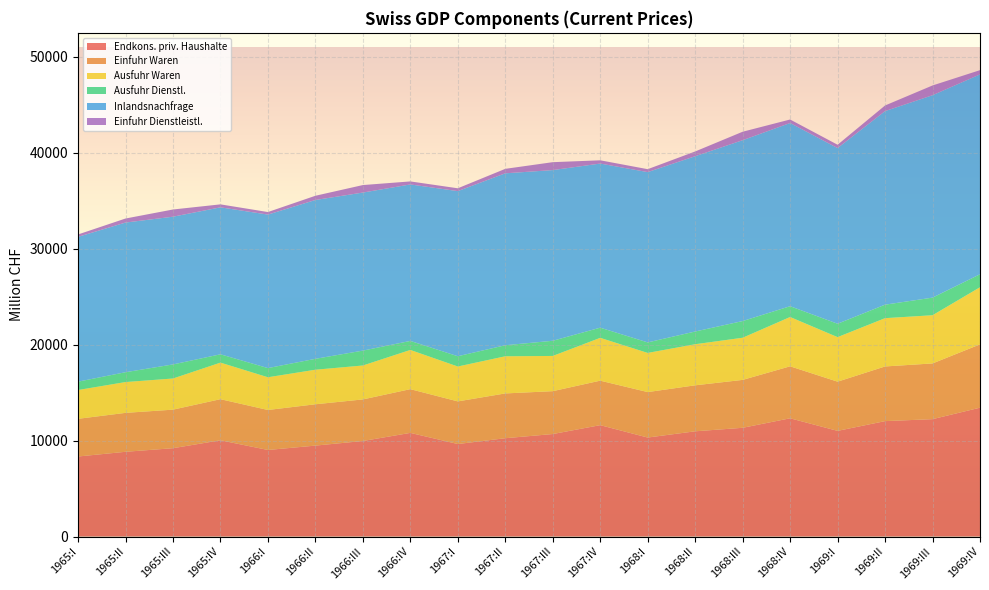

Reading left to right, extract all data points from this chart.

Endkons. priv. Haushalte: 1965:I=8335	1965:II=8825	1965:III=9200	1965:IV=10025	1966:I=9015	1966:II=9470	1966:III=9950	1966:IV=10795	1967:I=9635	1967:II=10240	1967:III=10675	1967:IV=11600	1968:I=10310	1968:II=10960	1968:III=11325	1968:IV=12315	1969:I=11005	1969:II=12020	1969:III=12225	1969:IV=13420
Einfuhr Waren: 1965:I=3925	1965:II=4055	1965:III=4015	1965:IV=4280	1966:I=4165	1966:II=4305	1966:III=4330	1966:IV=4555	1967:I=4440	1967:II=4665	1967:III=4465	1967:IV=4635	1968:I=4735	1968:II=4790	1968:III=4990	1968:IV=5415	1969:I=5125	1969:II=5695	1969:III=5805	1969:IV=6595
Ausfuhr Waren: 1965:I=3000	1965:II=3210	1965:III=3245	1965:IV=3810	1966:I=3410	1966:II=3600	1966:III=3535	1966:IV=4085	1967:I=3635	1967:II=3870	1967:III=3670	1967:IV=4460	1968:I=4080	1968:II=4280	1968:III=4390	1968:IV=5135	1969:I=4640	1969:II=5030	1969:III=5020	1969:IV=5950
Ausfuhr Dienstl.: 1965:I=870	1965:II=1025	1965:III=1465	1965:IV=865	1966:I=955	1966:II=1135	1966:III=1550	1966:IV=940	1967:I=1070	1967:II=1150	1967:III=1580	1967:IV=1060	1968:I=1095	1968:II=1325	1968:III=1740	1968:IV=1125	1969:I=1395	1969:II=1405	1969:III=1835	1969:IV=1355
Inlandsnachfrage: 1965:I=15085	1965:II=15590	1965:III=15390	1965:IV=15310	1966:I=15990	1966:II=16545	1966:III=16465	1966:IV=16300	1967:I=17200	1967:II=17910	1967:III=17780	1967:IV=17095	1968:I=17740	1968:II=18260	1968:III=18840	1968:IV=19085	1969:I=18300	1969:II=20165	1969:III=21085	1969:IV=20820
Einfuhr Dienstleistl.: 1965:I=250	1965:II=420	1965:III=750	1965:IV=310	1966:I=265	1966:II=440	1966:III=780	1966:IV=315	1967:I=295	1967:II=465	1967:III=825	1967:IV=340	1968:I=305	1968:II=495	1968:III=880	1968:IV=365	1969:I=345	1969:II=585	1969:III=1015	1969:IV=440